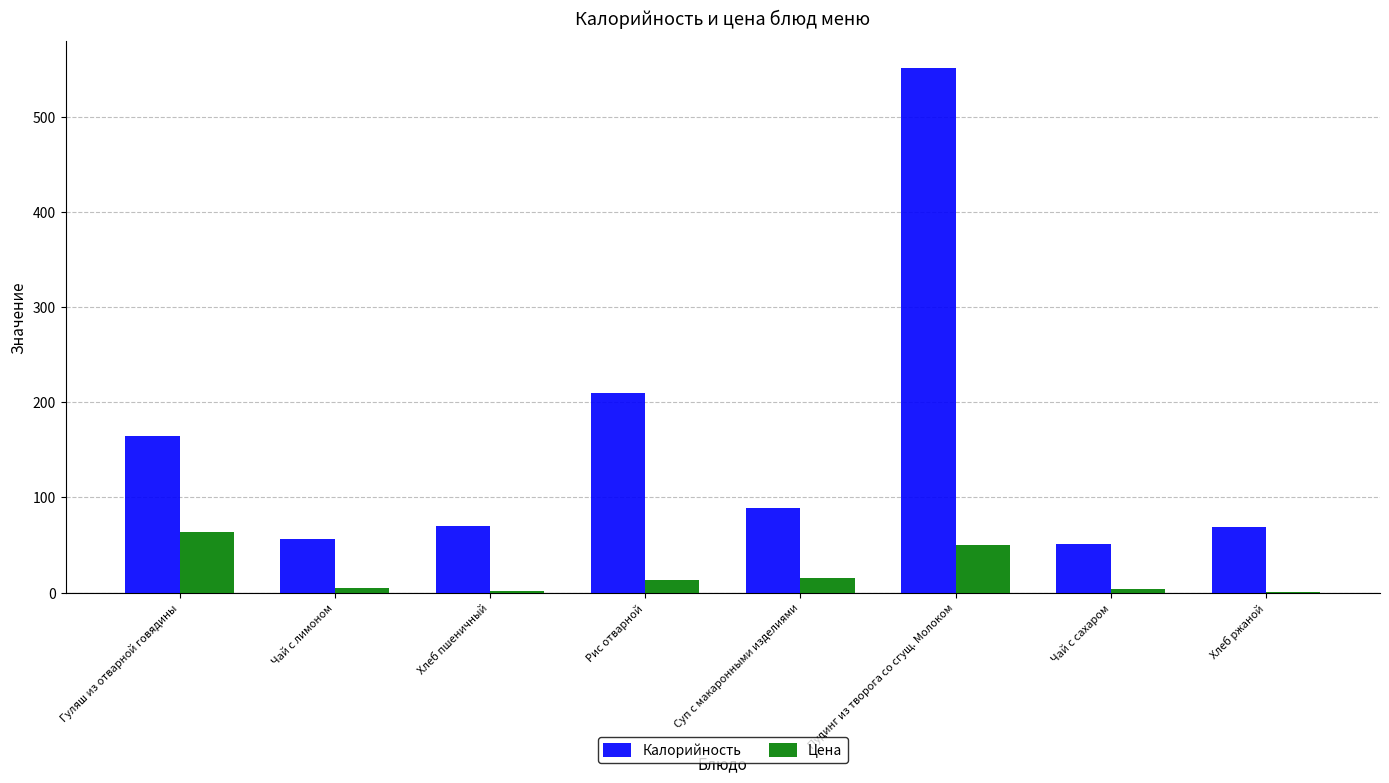

What is the maximum value for Калорийность?

551.4